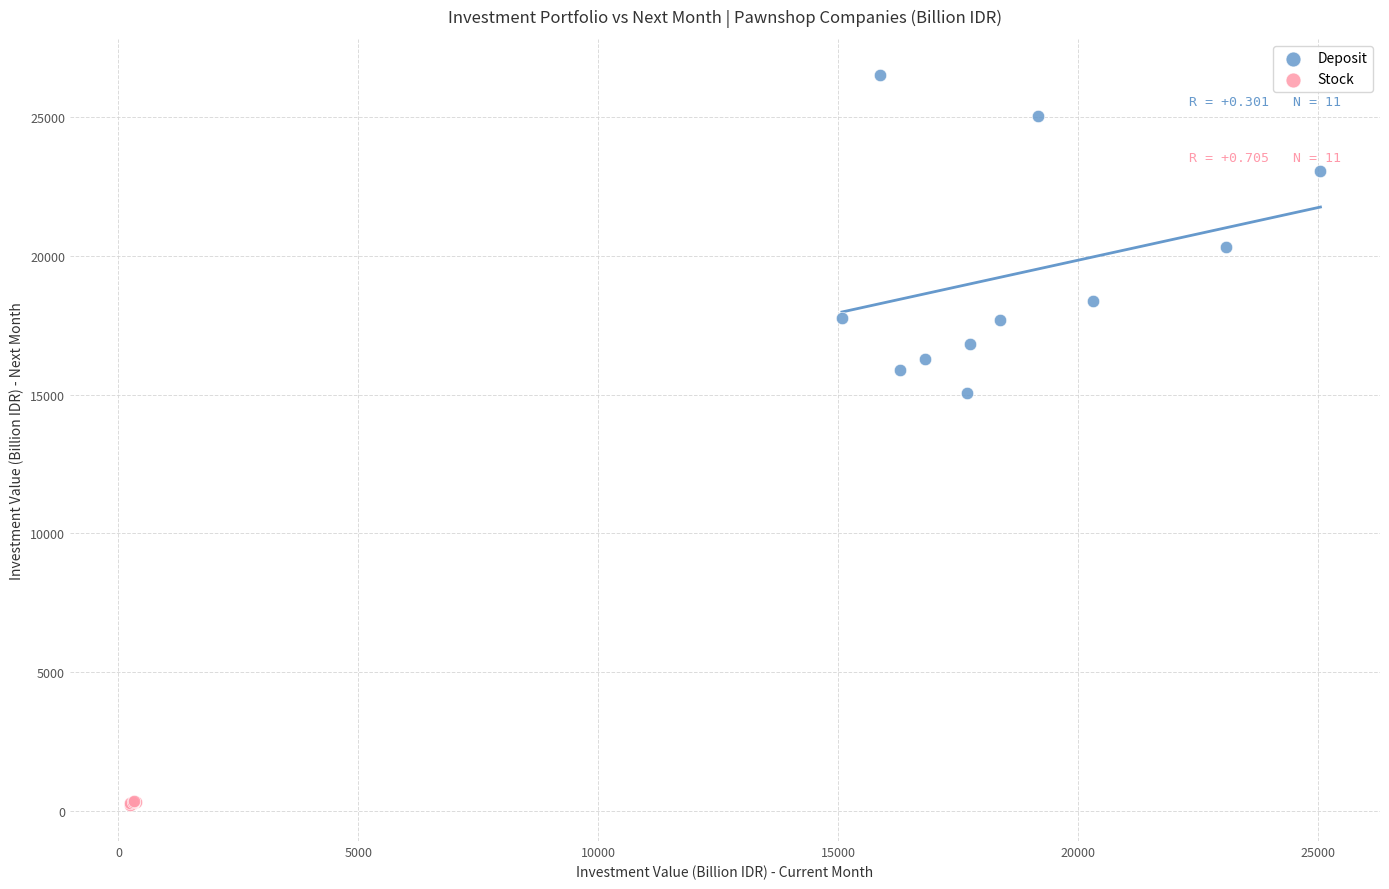

Which series reaches the minimum Y coordinate?

Stock